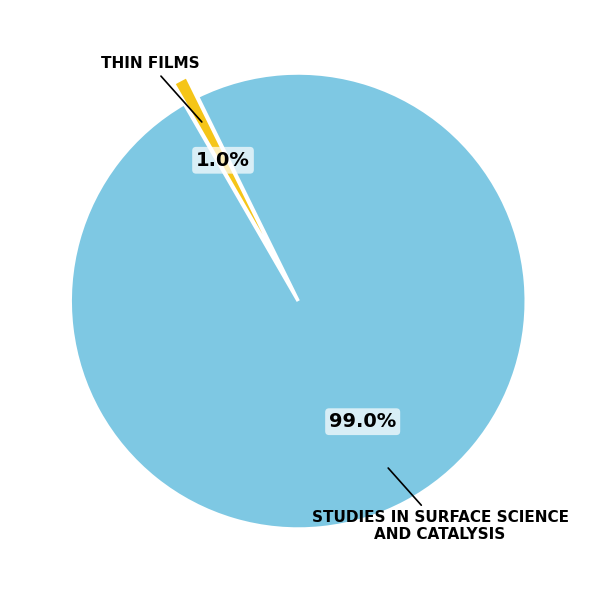

How many slices are in this pie chart?

2